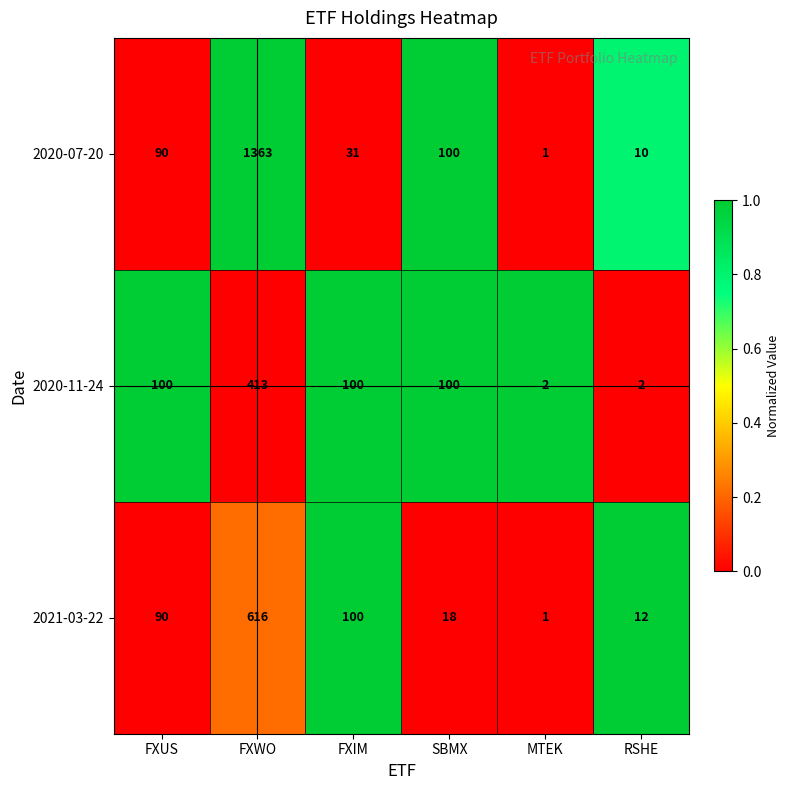

Reading left to right, list all the values displayed in this chart.

2020-07-20: 90	1363	31	100	1	10
2020-11-24: 100	413	100	100	2	2
2021-03-22: 90	616	100	18	1	12